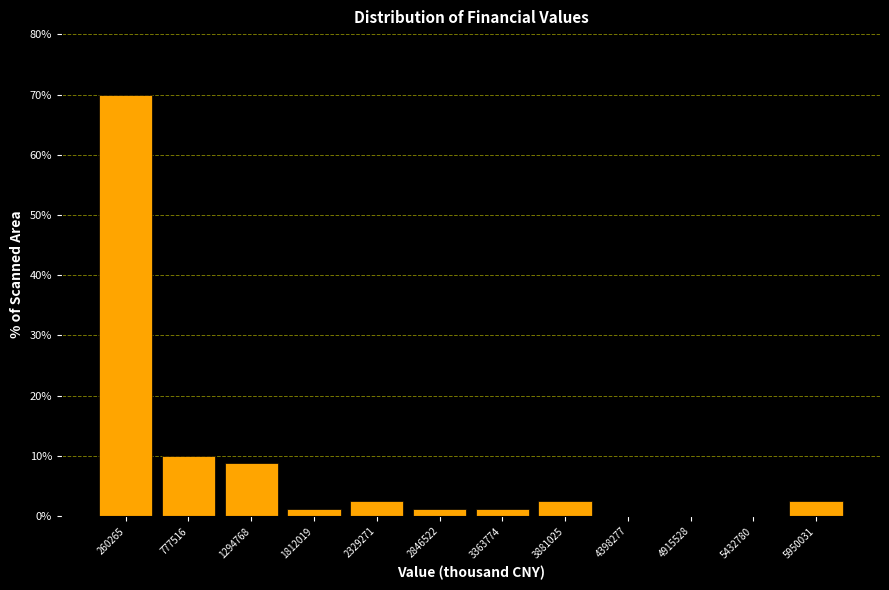

Reading left to right, transcribe this chart: for each bar, give the range it covers on the x-axis and its height. Neither the bar edges nor the heights are printed on the chart, so give them approximately, as read against the axes.

0 to 500000: 70
500000 to 1000000: 10
1000000 to 1600000: 9
1600000 to 2100000: 1
2100000 to 2600000: 3
2600000 to 3100000: 1
3100000 to 3600000: 1
3600000 to 4100000: 3
4100000 to 4700000: 0
4700000 to 5200000: 0
5200000 to 5700000: 0
5700000 to 6200000: 3